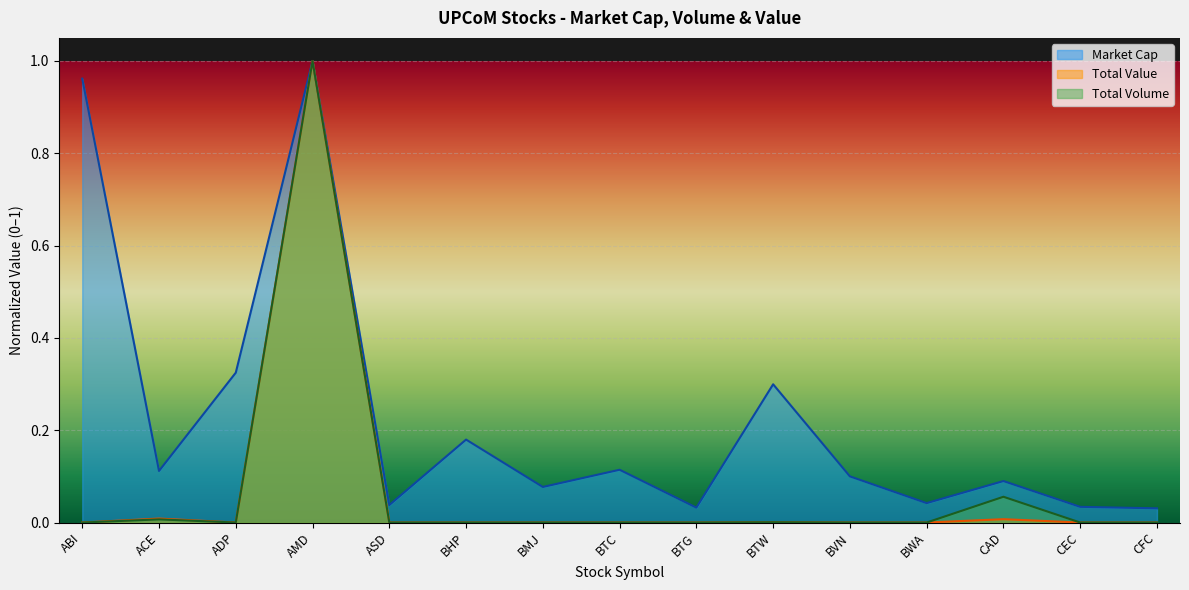

What is the label of the 3rd point from the left?

ADP